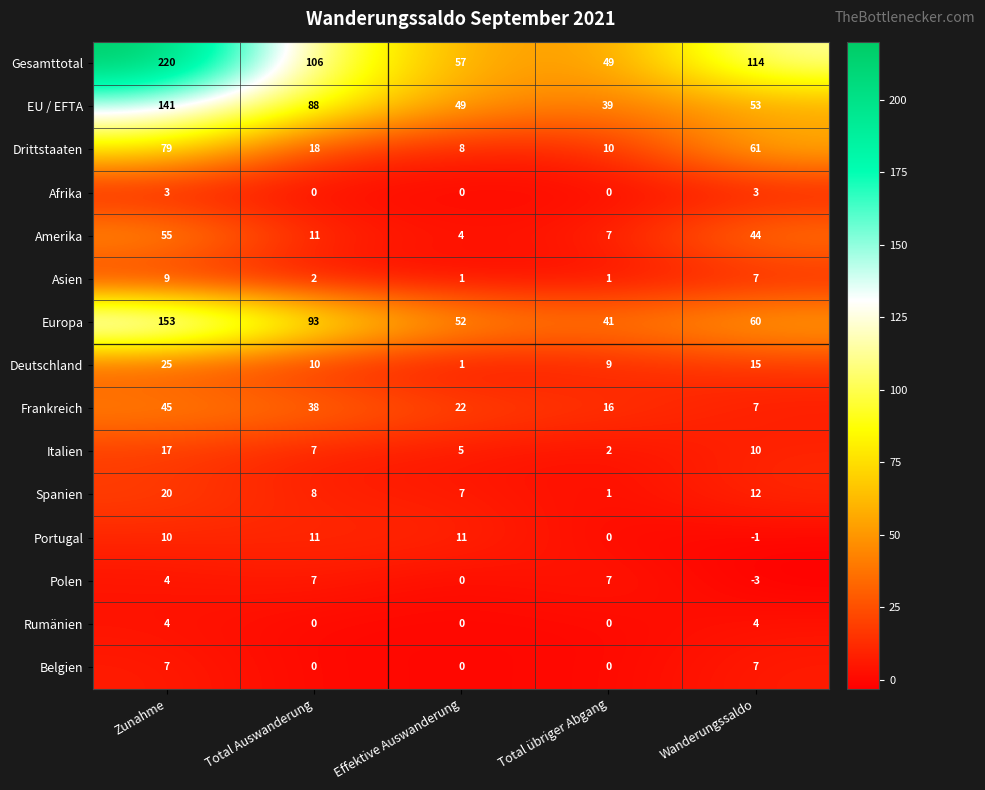

At which category is the sum across all series the highest?

Zunahme